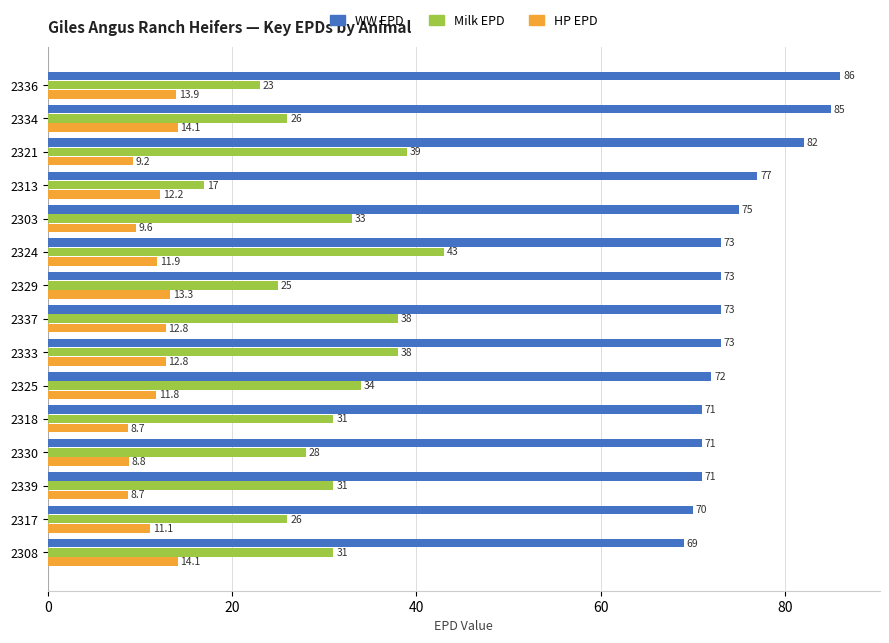

What is the approximate value of WW EPD at 2325?

72.0